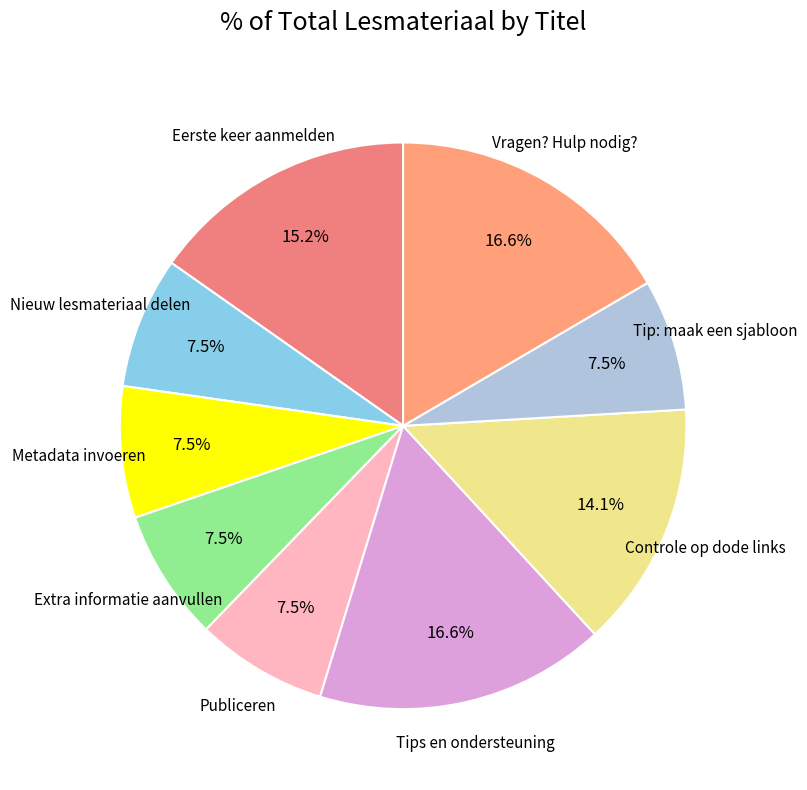

How many segments does this pie chart have?

9